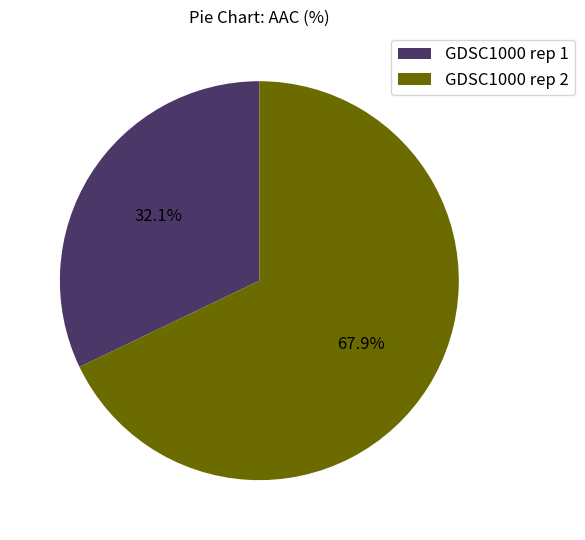

Does GDSC1000 rep 2 account for over 50% of the chart?

Yes